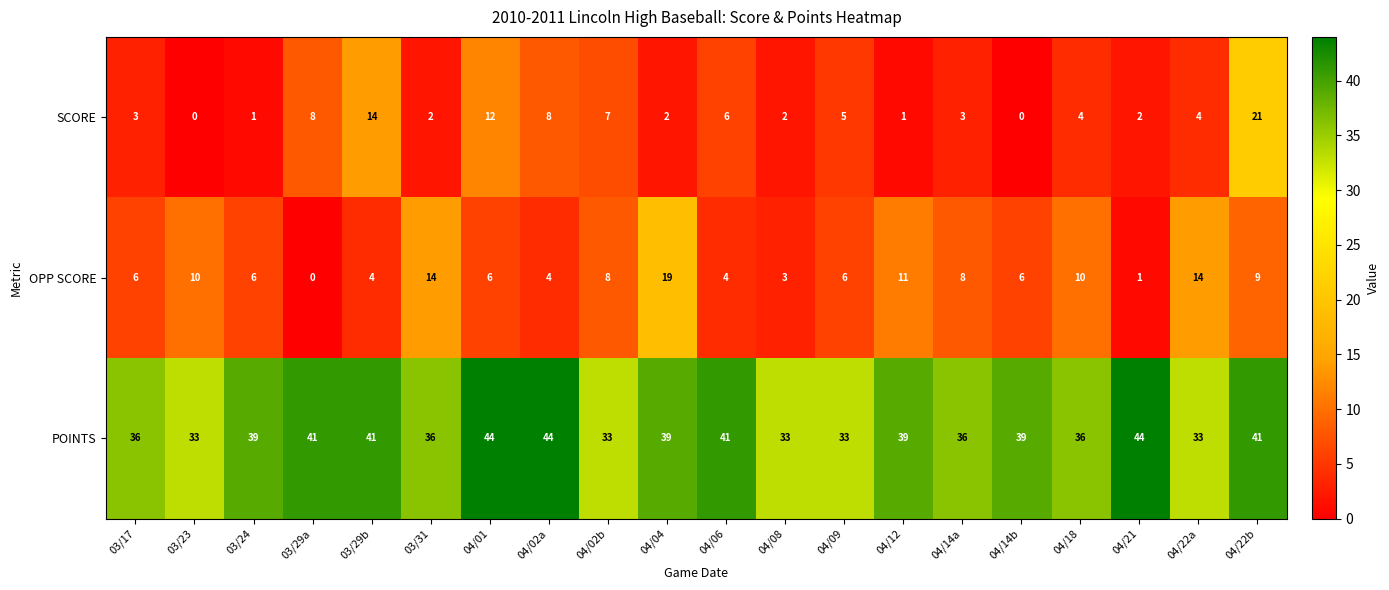

Which series has the largest range (max minus min)?

SCORE